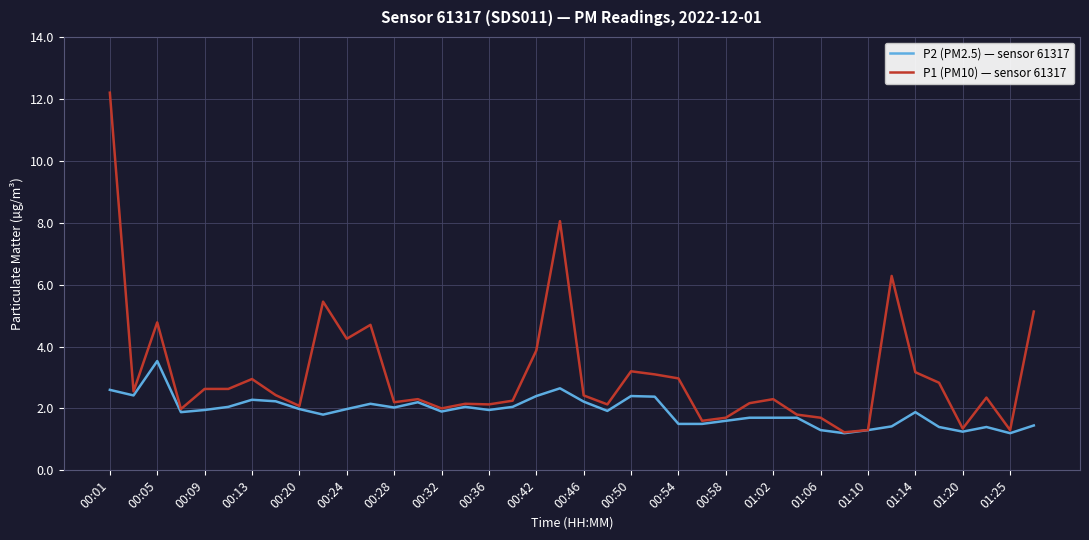

What is the minimum value for P1 (PM10) — sensor 61317?

1.2